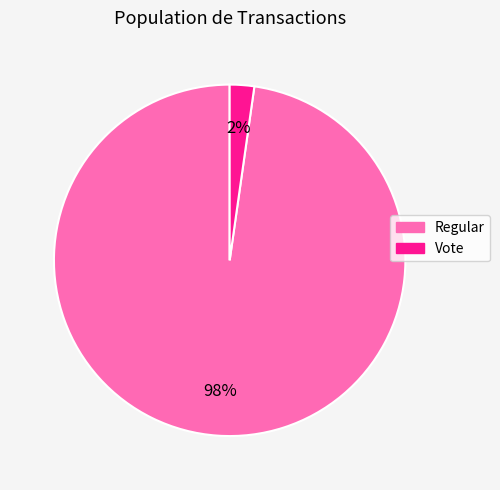

To the nearest percent, what is the average slice percentage?

50%